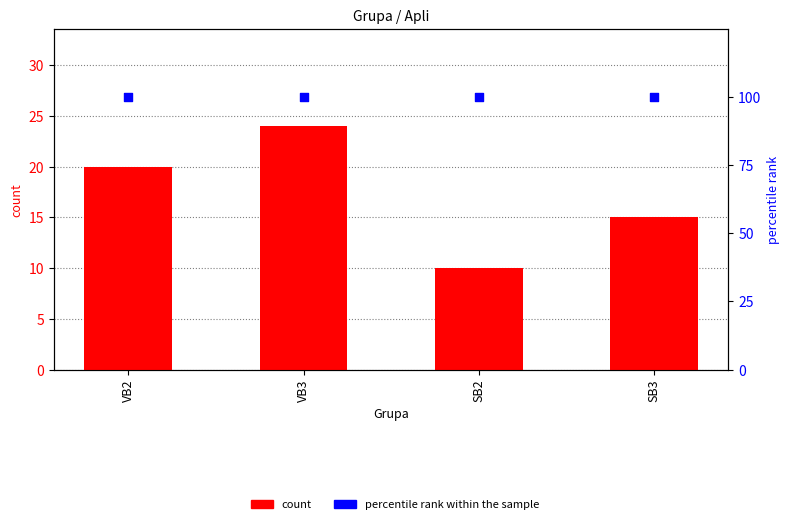

Which series has the largest Y range (max minus min)?

count